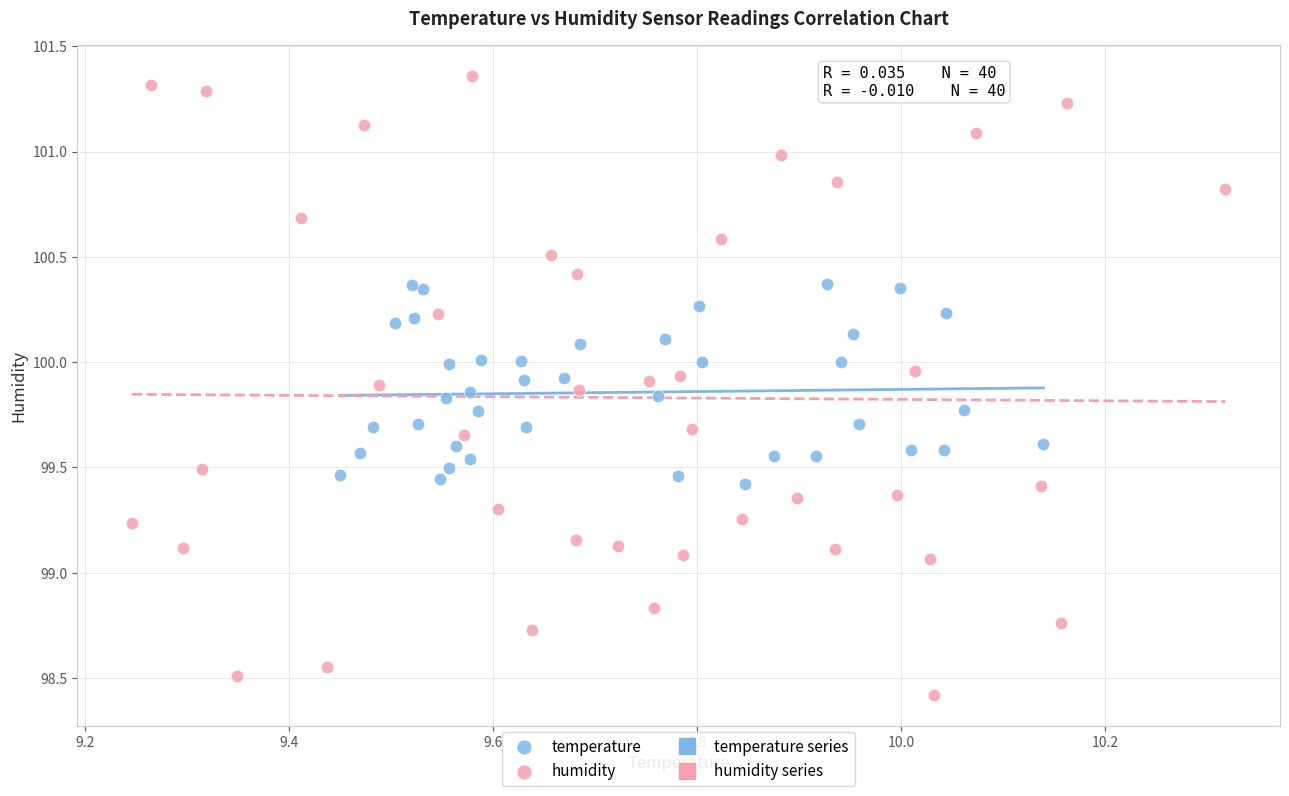

Which series has the widest spread of Y values?

humidity